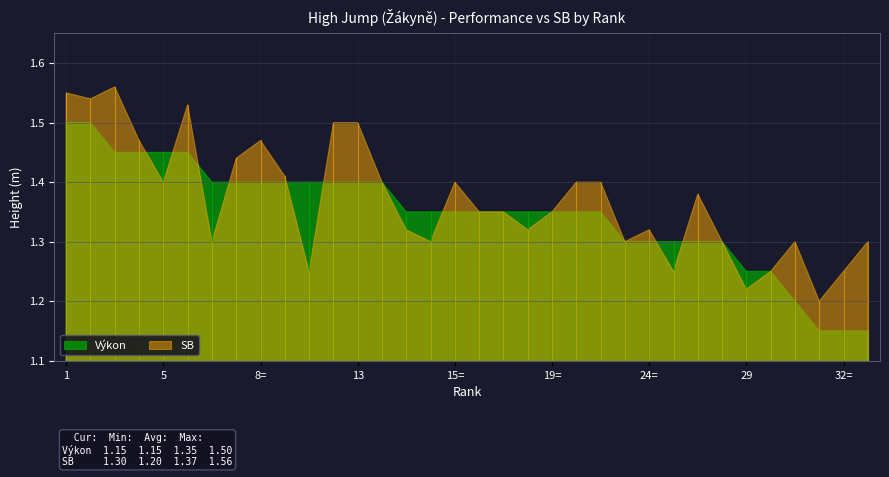

True or false: Výkon and SB cross at least once.

True